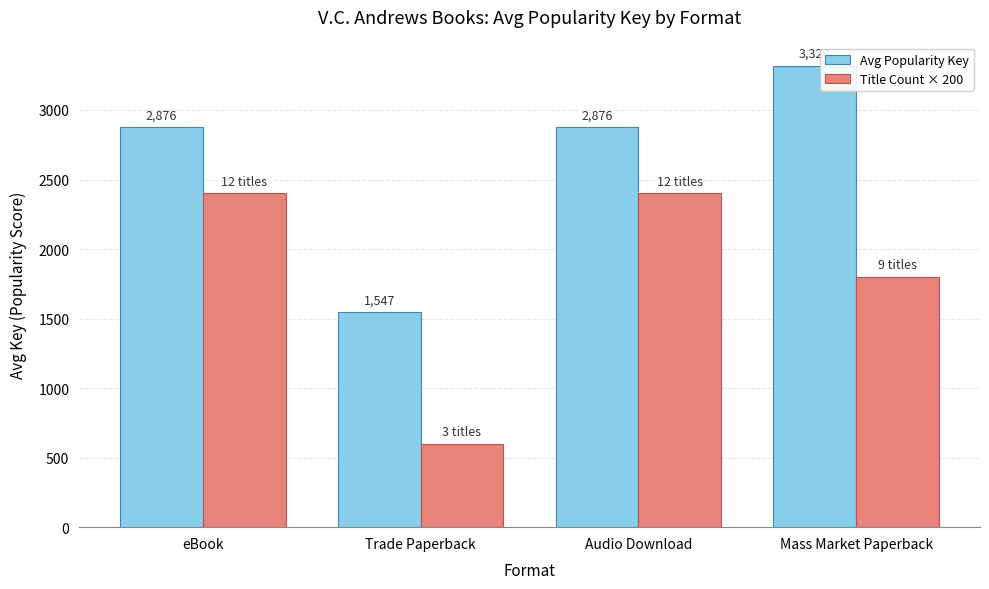

How many data points does each series have?

4